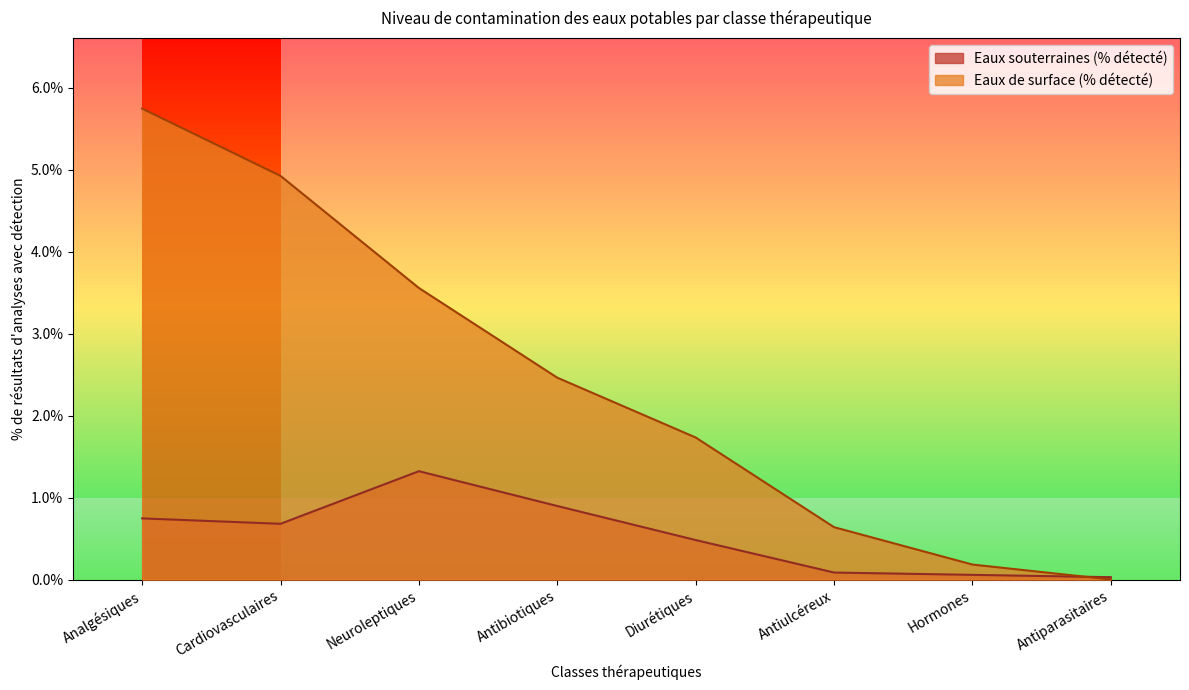

Reading left to right, transcribe all the data shown in this chart.

Eaux souterraines (% détecté): Analgésiques=0.0	Cardiovasculaires=0.0	Neuroleptiques=0.0	Antibiotiques=0.0	Diurétiques=0.0	Antiulcéreux=0.0	Hormones=0.0	Antiparasitaires=0.0
Eaux de surface (% détecté): Analgésiques=0.1	Cardiovasculaires=0.0	Neuroleptiques=0.0	Antibiotiques=0.0	Diurétiques=0.0	Antiulcéreux=0.0	Hormones=0.0	Antiparasitaires=0.0